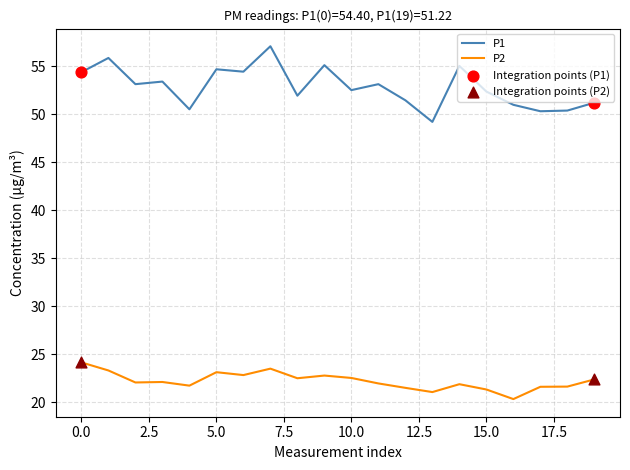

Which series has the largest total across all categories?

P1